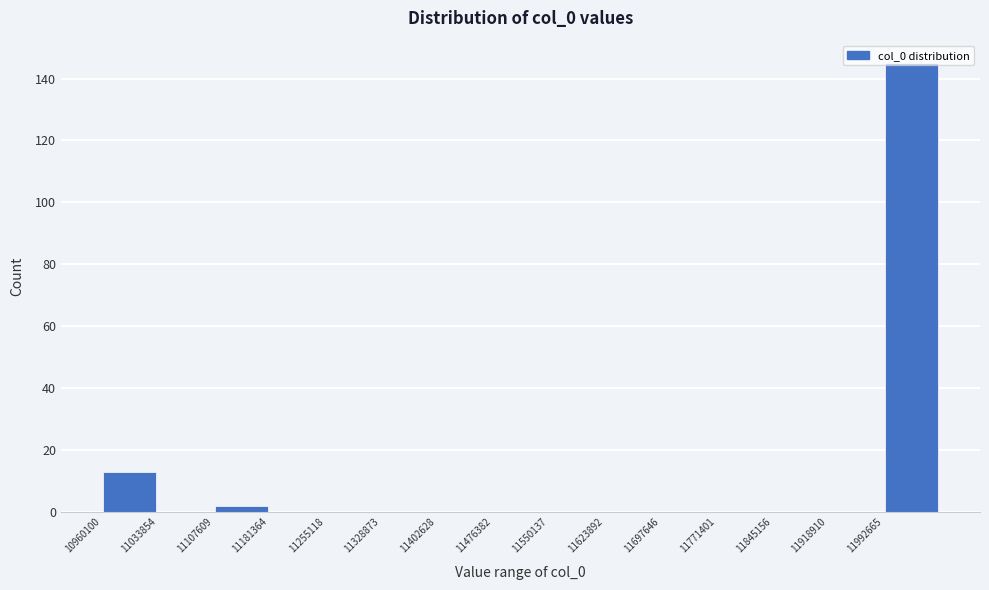

Which range on the x-axis has the tallest bar?

11990000 to 12070000